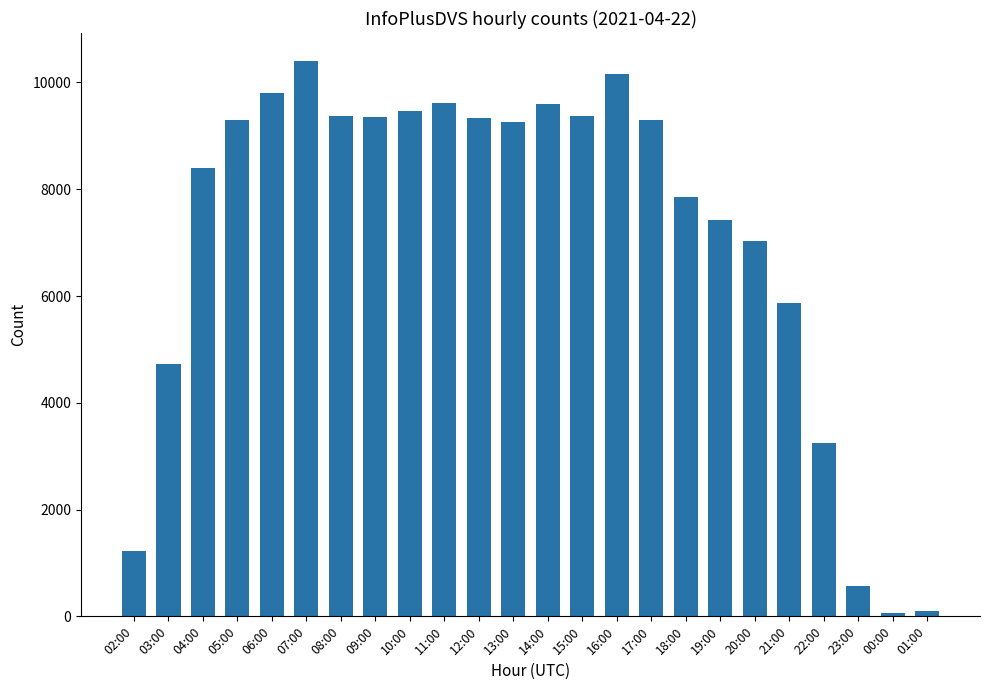

What is the smallest value displayed?

70